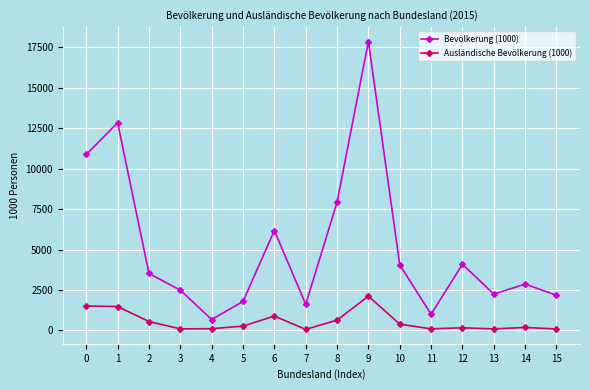

Which series changed the most between 9 and 12?

Bevölkerung (1000)